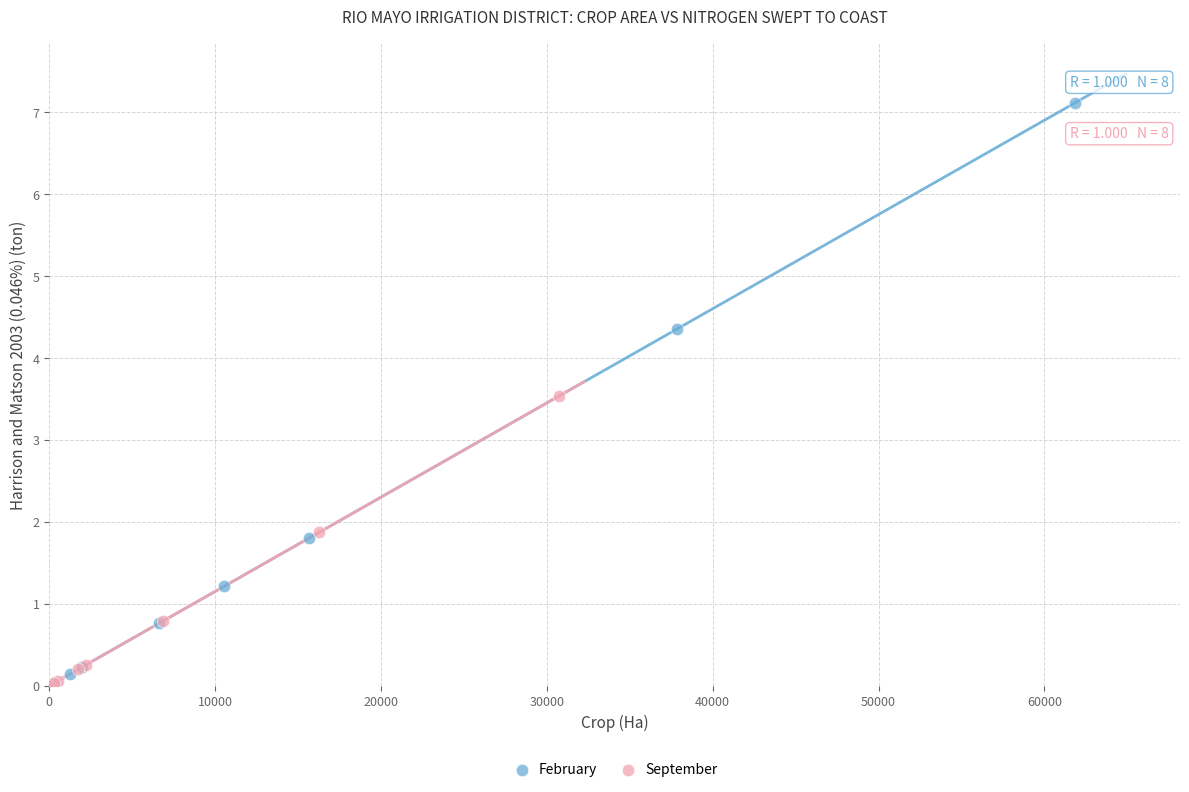

Which series reaches the maximum Y coordinate?

February